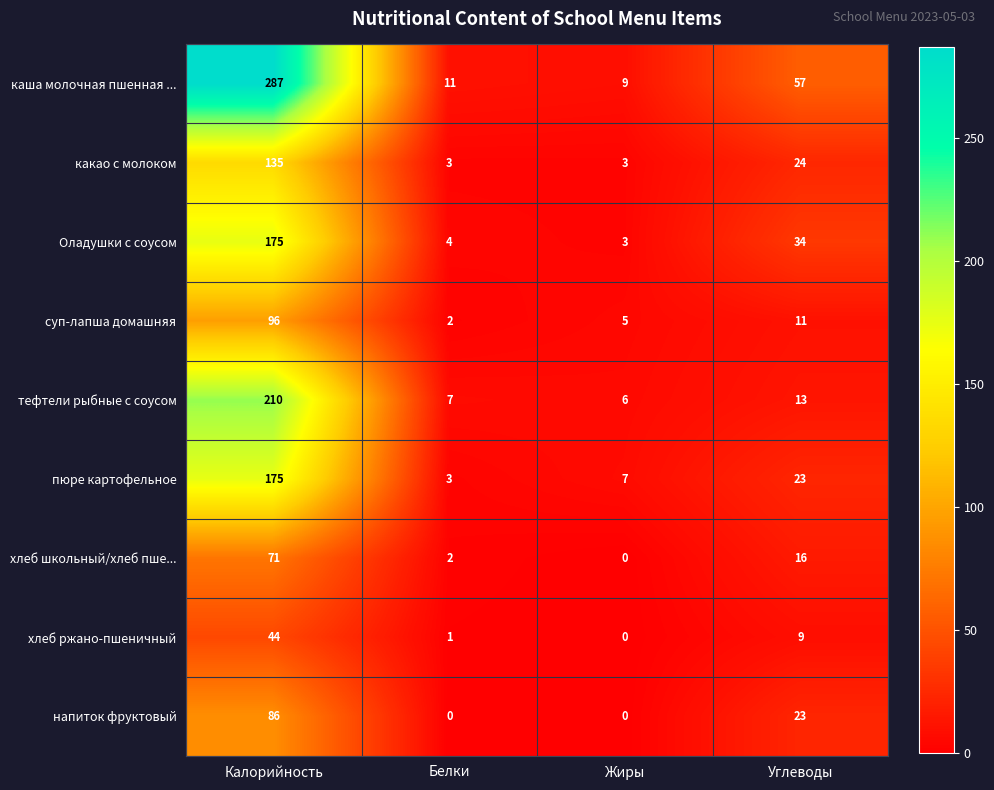

True or false: суп-лапша домашняя has a value of 8 at Жиры.

False